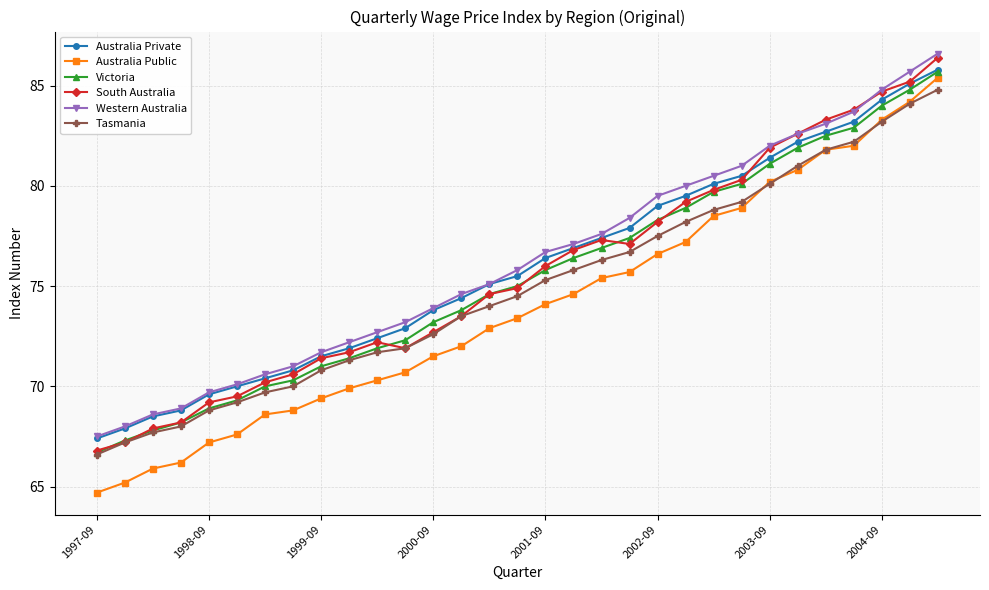

True or false: Australia Private and Tasmania intersect in this chart.

False